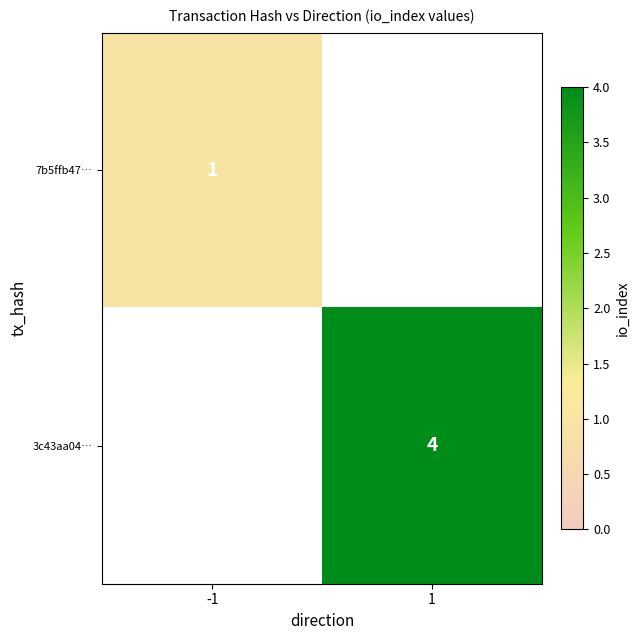

Which category has the lowest value across all series?

-1